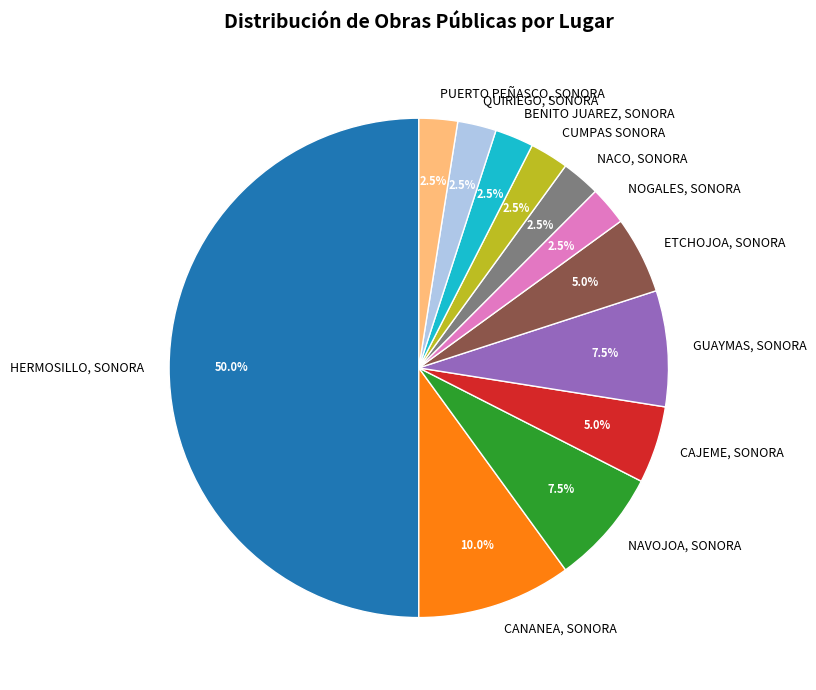

Which category has the biggest portion of the pie?

HERMOSILLO, SONORA